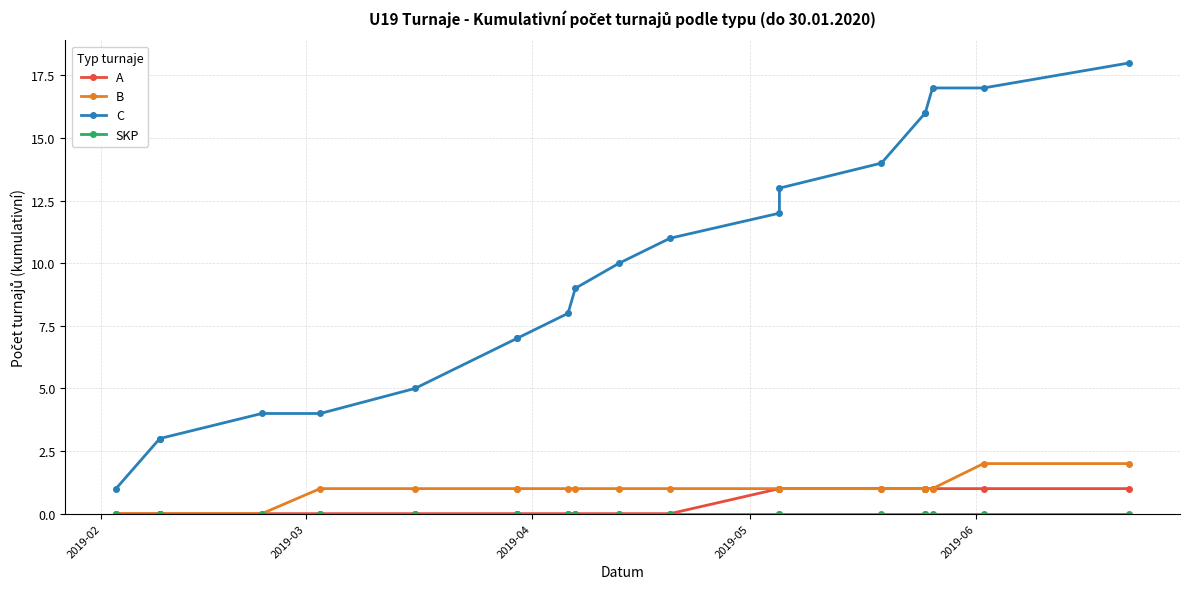

True or false: B and SKP cross at least once.

False